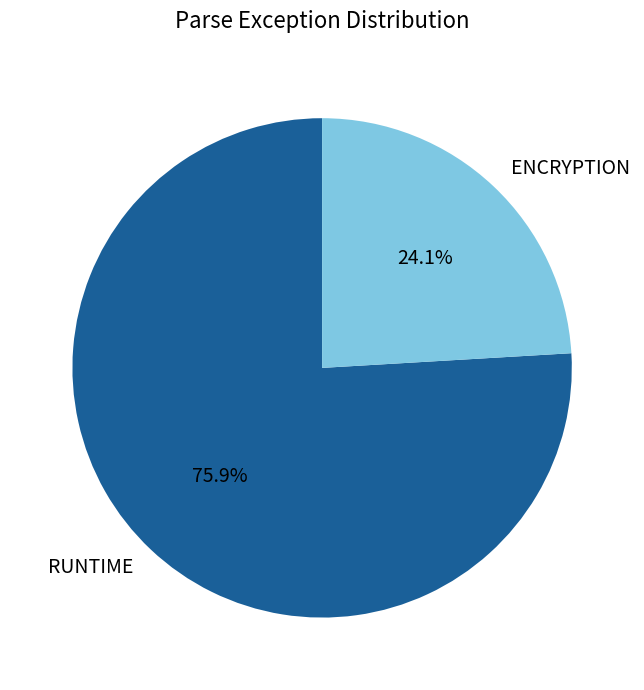

To the nearest percent, what percentage of the pie is RUNTIME?

76%